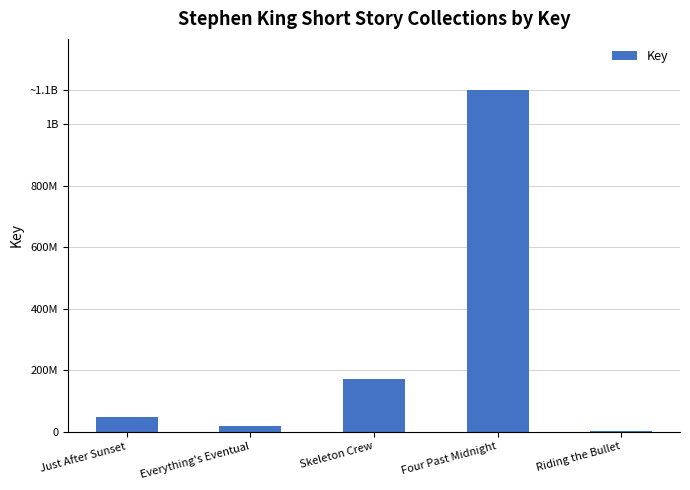

What position from the right is Skeleton Crew?

3